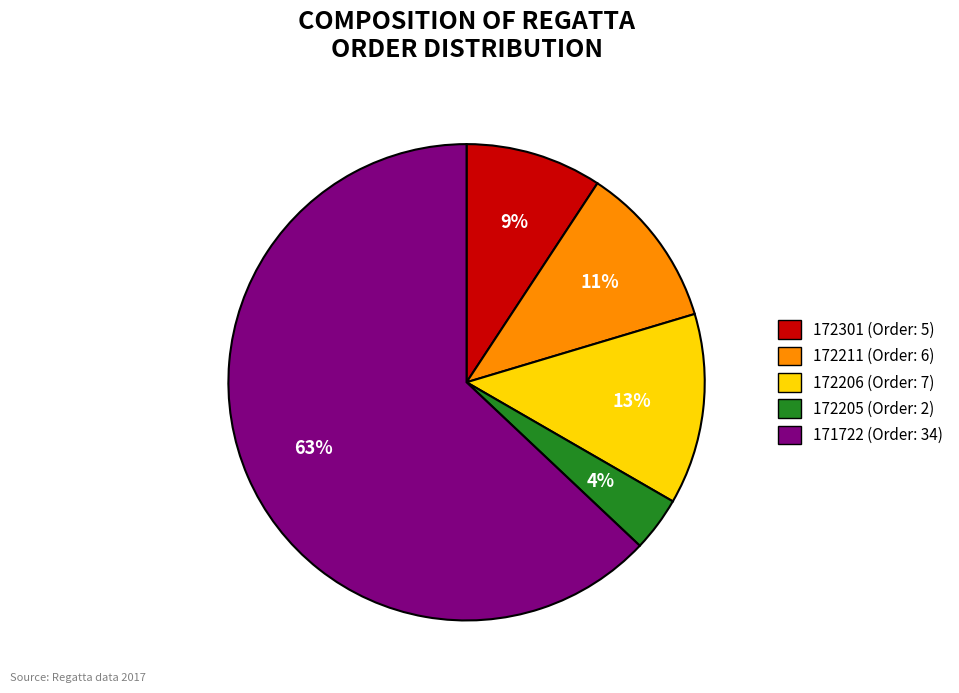

Do 172206 and 172301 together represent more than half of the pie?

No